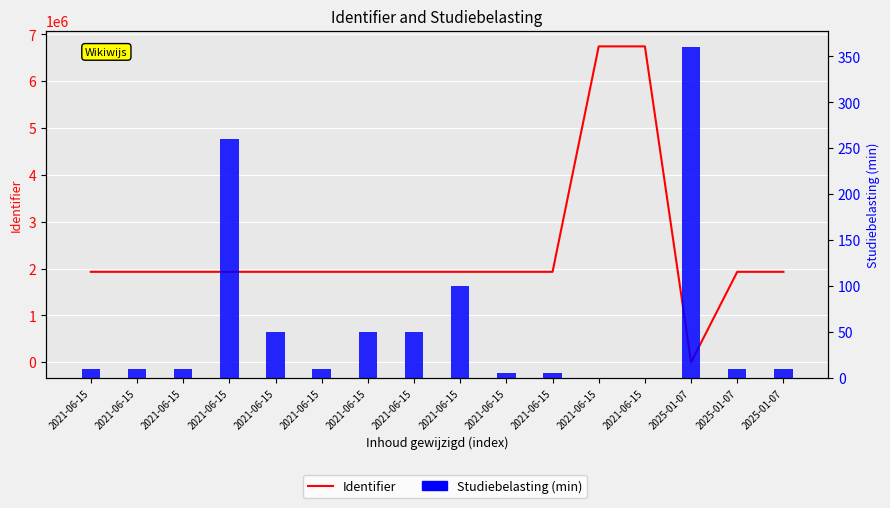

What are all the series names shown in the legend?

Identifier, Studiebelasting (min)